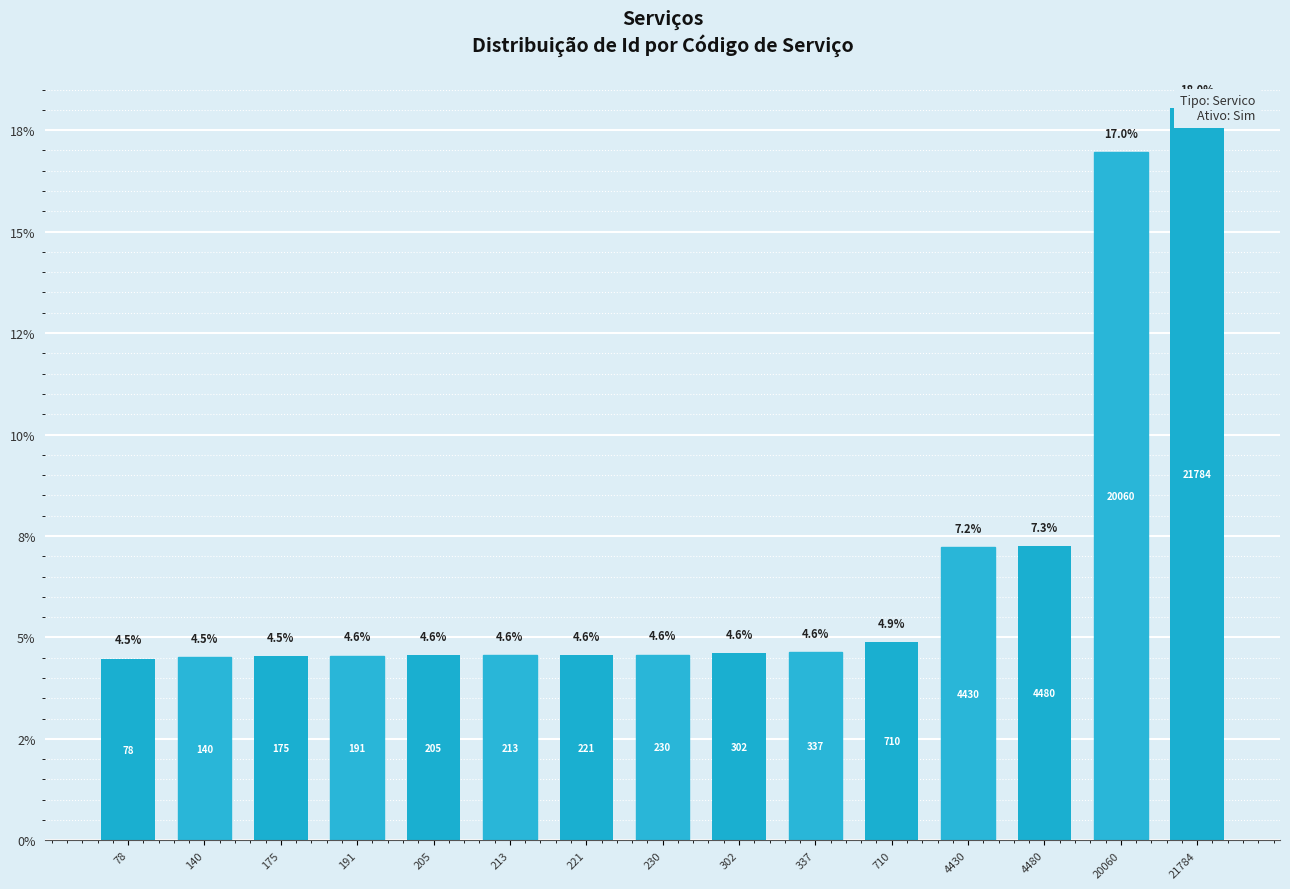

How many distinct data groups are displayed?

1